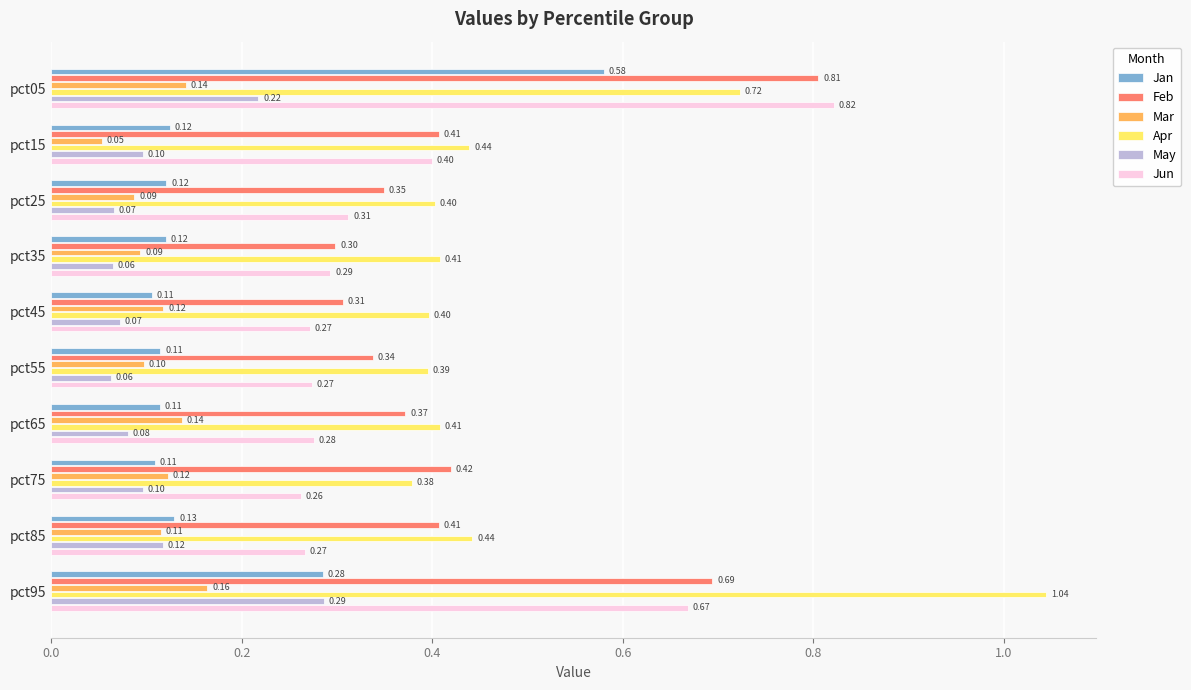

List the series in order of their peak value, lowest first.

Mar, May, Jan, Feb, Jun, Apr